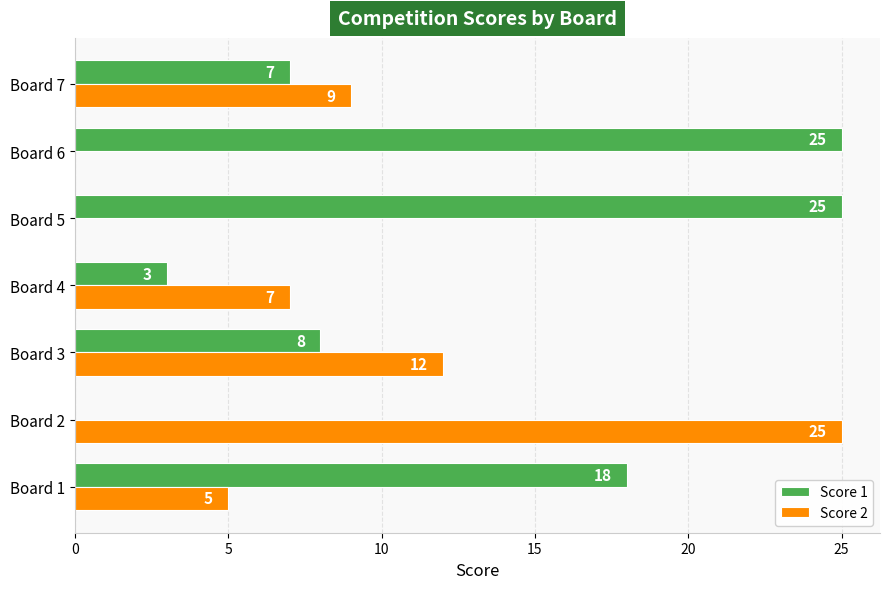

What is the total value across all series at Board 4?

10